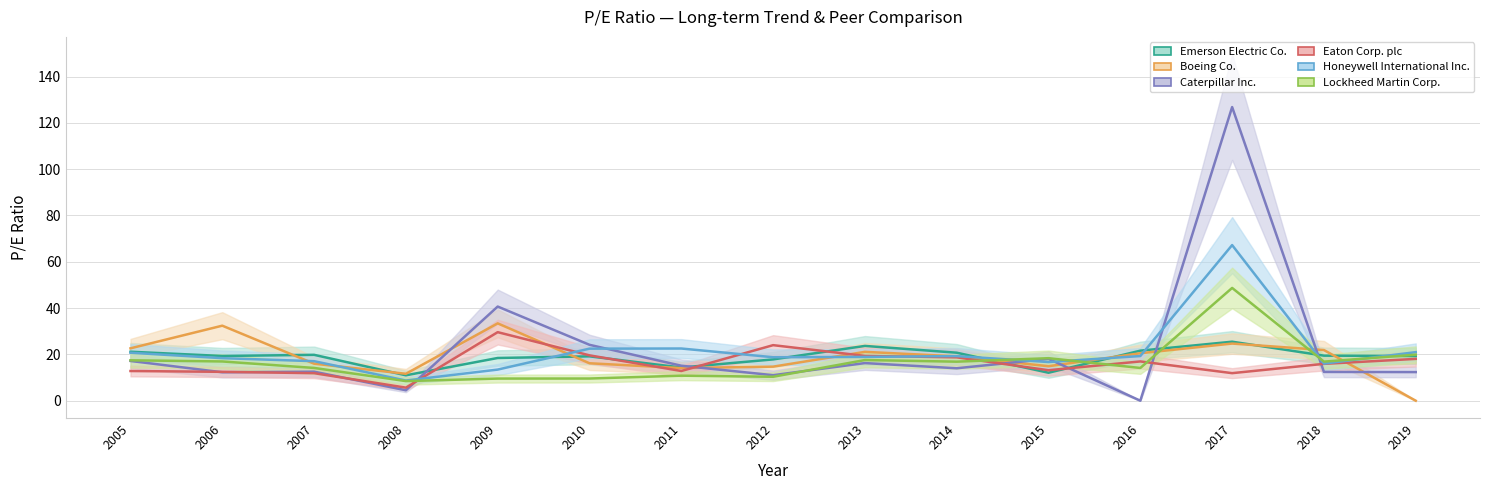

The value of Eaton Corp. plc at 2019 is 23.6. True or false?

False